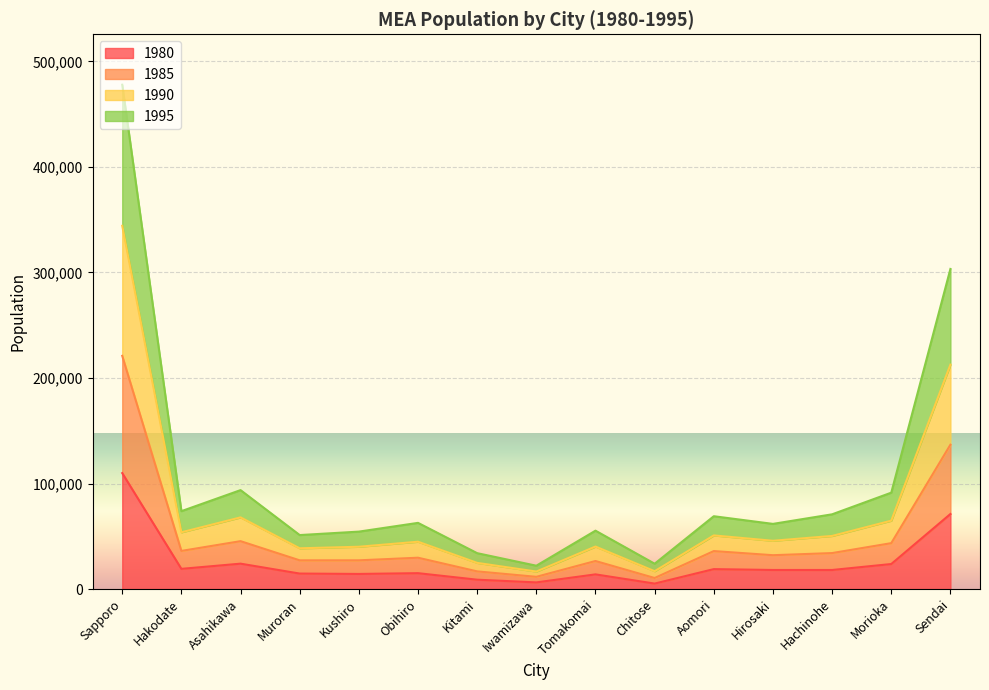

Is it true that 1980 equals 19189 at Hakodate?

True